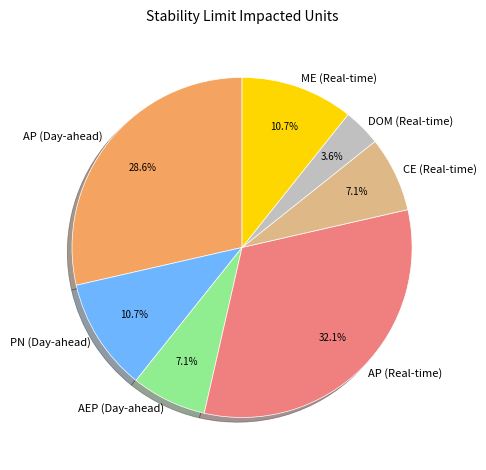

Is there a majority slice in this chart?

No